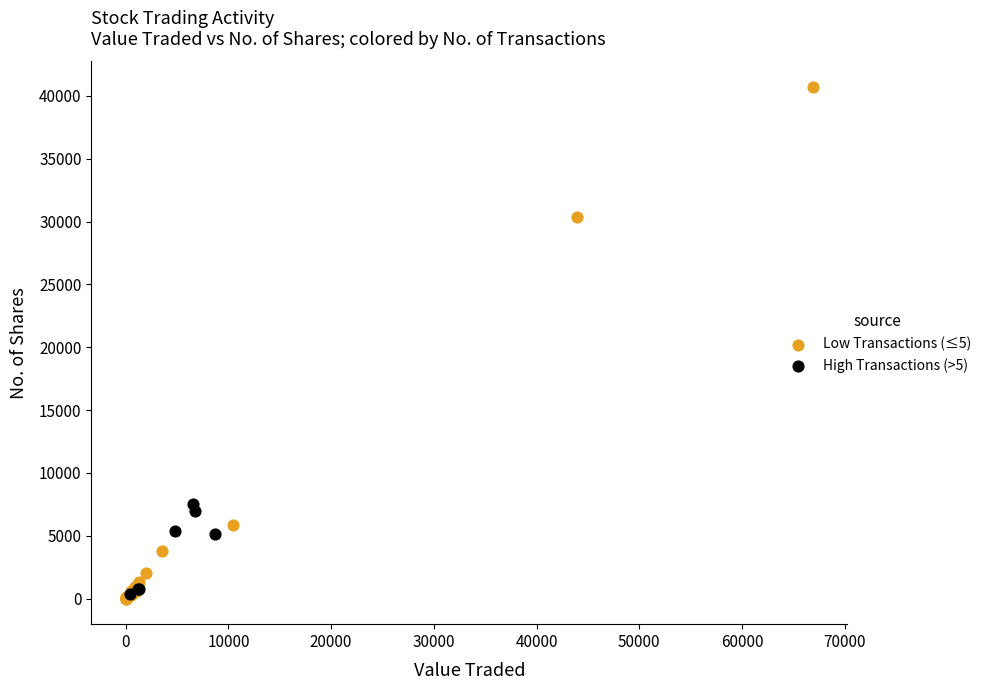

Which series reaches the maximum Y coordinate?

Low Transactions (≤5)